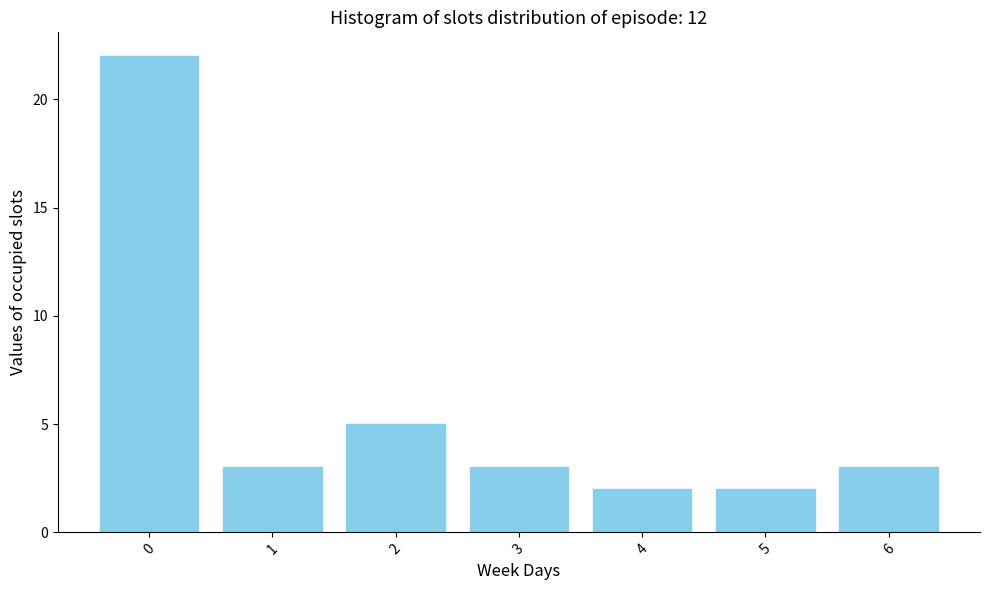

Reading right to left, what are all the values shown in this chart?

3	2	2	3	5	3	22